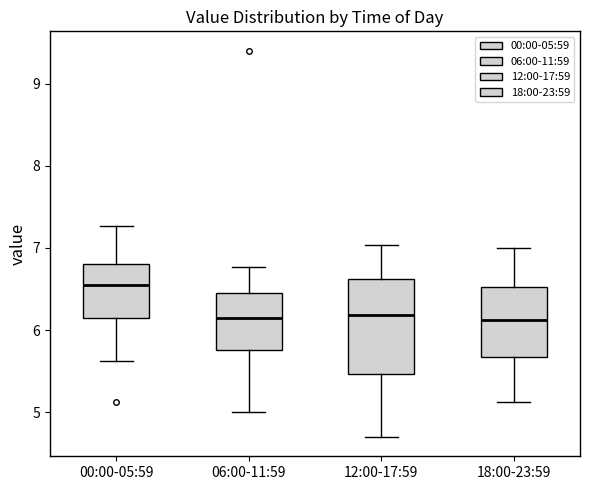

Where is the lower edge of the box for 00:00-05:59 on the y-axis? The values are not printed on the chart, so give them approximately, as read against the axis.

6.2